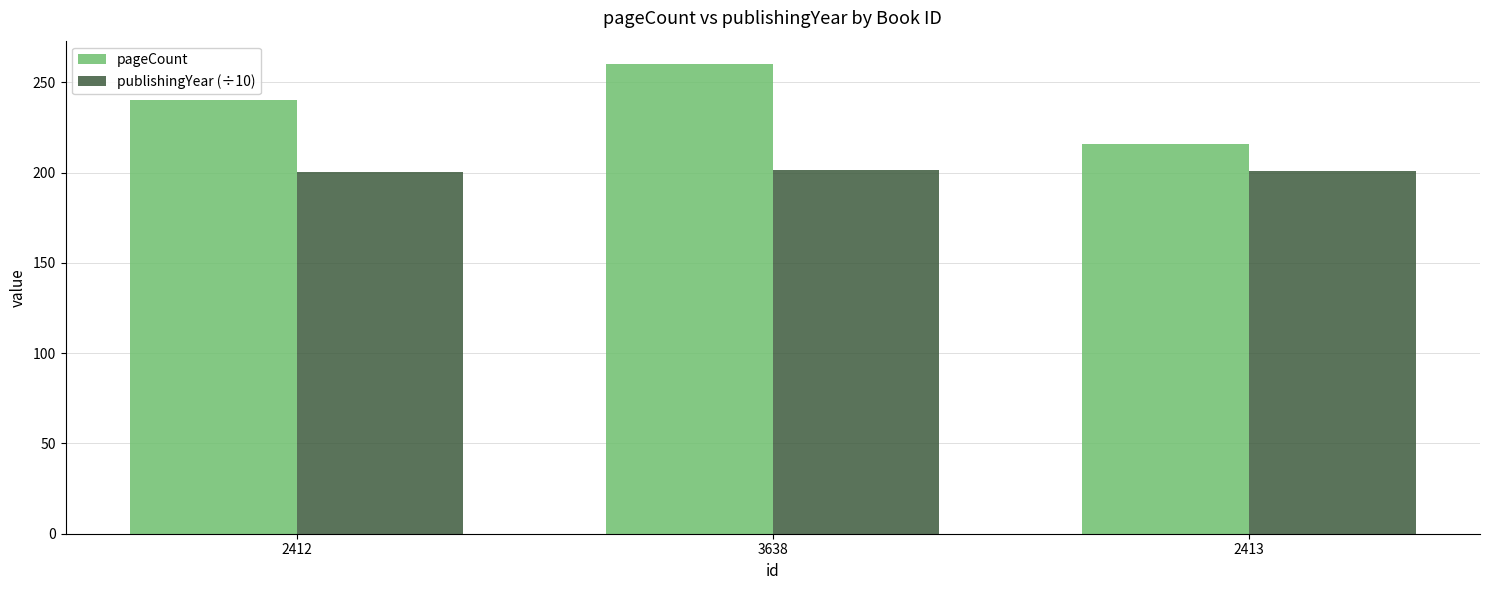

Count the publishingYear (÷10) values in the range 200 to 201.

2